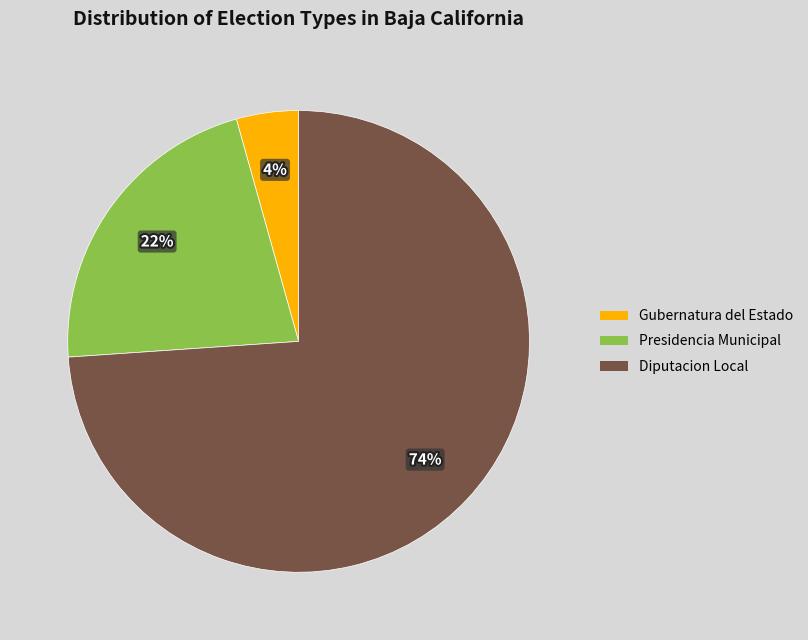

To the nearest percent, what portion does Diputacion Local represent?

74%